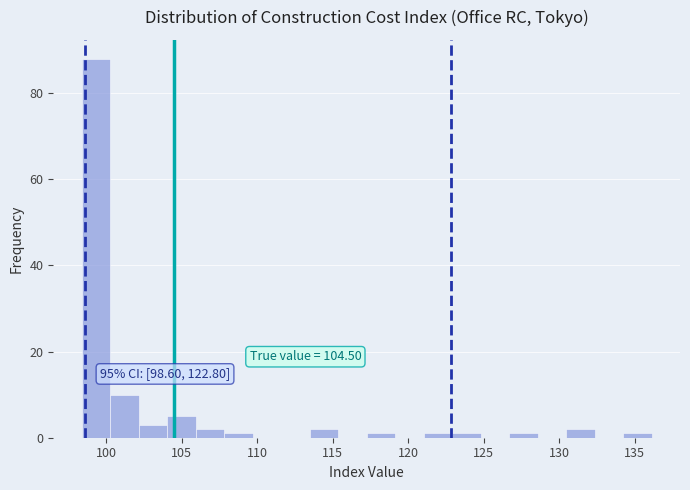

Around what value on the x-axis is the tallest bar? Give the approximate position of its centre, as read against the axis.

99.5